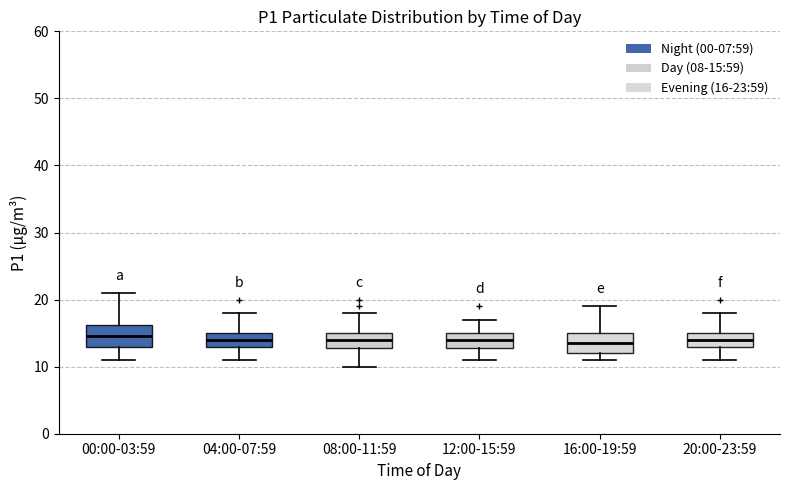

Reading left to right, read every box against the y-axis: the position of its median line, the range the box covers, and the ends of its whiskers. The values are not printed on the chart, so give them approximately, as read against the axis.

00:00-03:59: median 15, box 13 to 16, whiskers 11 to 21
04:00-07:59: median 14, box 13 to 15, whiskers 11 to 18
08:00-11:59: median 14, box 13 to 15, whiskers 10 to 18
12:00-15:59: median 14, box 13 to 15, whiskers 11 to 17
16:00-19:59: median 14, box 12 to 15, whiskers 11 to 19
20:00-23:59: median 14, box 13 to 15, whiskers 11 to 18